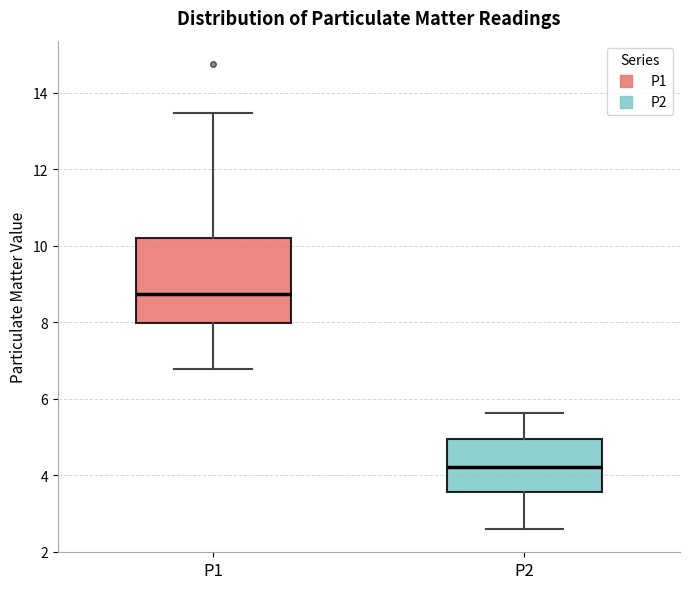

Reading left to right, read every box against the y-axis: the position of its median line, the range the box covers, and the ends of its whiskers. The values are not printed on the chart, so give them approximately, as read against the axis.

P1: median 8.8, box 8.0 to 10.2, whiskers 6.8 to 13.4
P2: median 4.2, box 3.6 to 5.0, whiskers 2.6 to 5.6